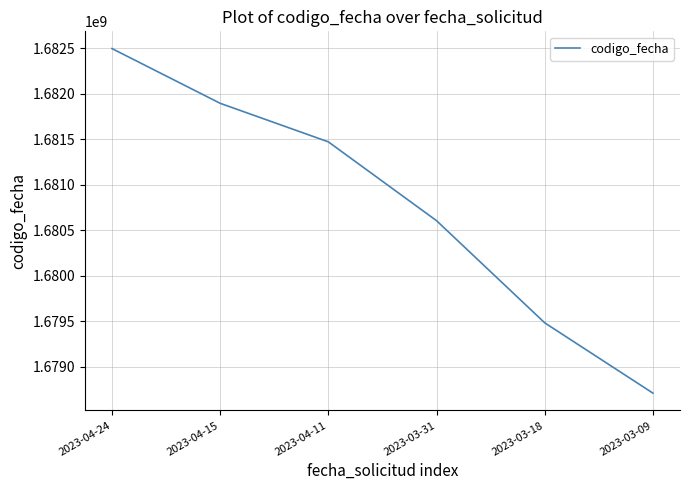

True or false: there are more than 0 points higher than both neighbors.

False